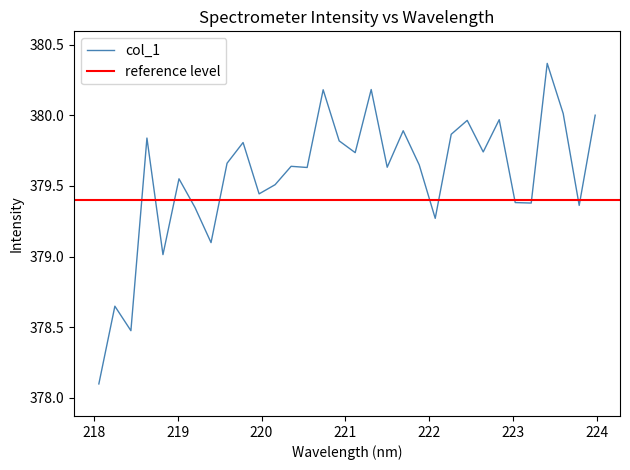

Reading left to right, transcribe all the data shown in this chart.

378.1	378.6	378.5	379.8	379.0	379.6	379.3	379.1	379.7	379.8	379.4	379.5	379.6	379.6	380.2	379.8	379.7	380.2	379.6	379.9	379.6	379.3	379.9	380.0	379.7	380.0	379.4	379.4	380.4	380.0	379.4	380.0